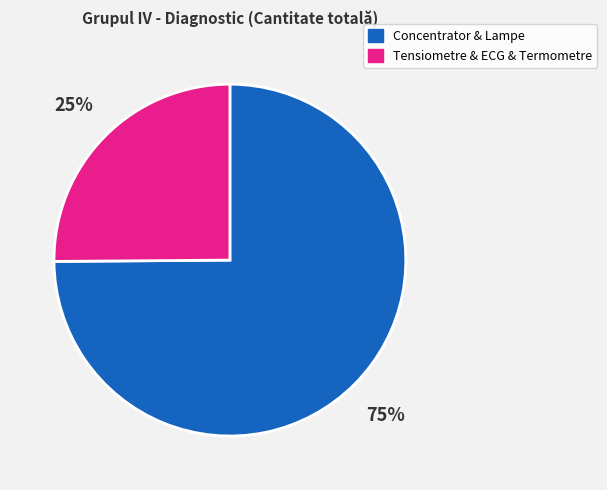

Is there any slice that represents more than half of the pie?

Yes